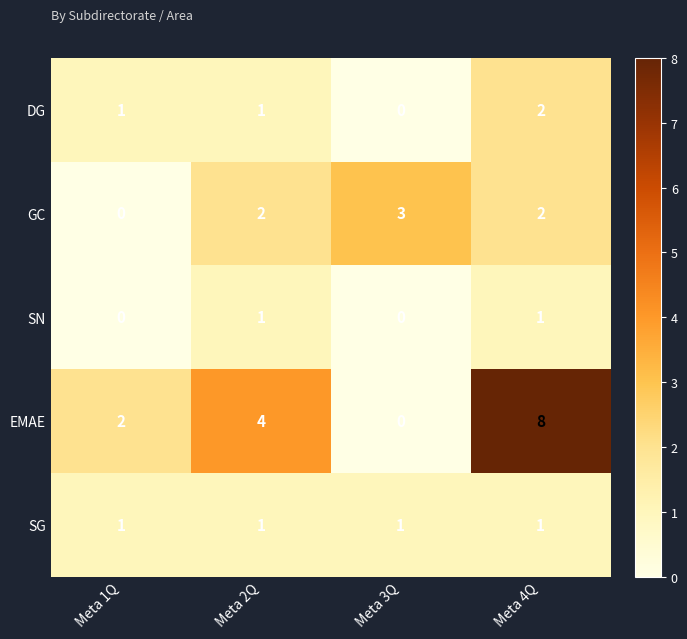

Count the number of categories in the chart.

4